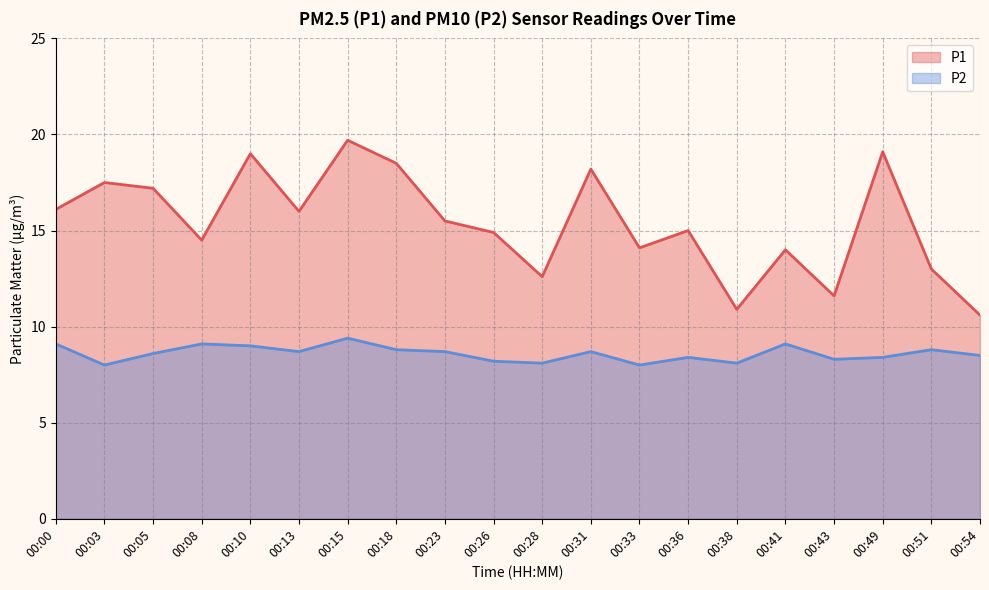

Does the chart have visible grid lines?

Yes